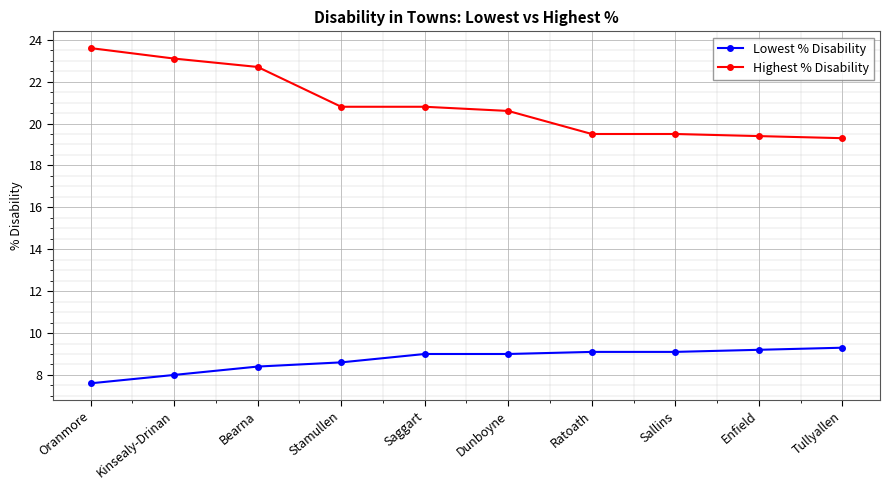

True or false: Highest % Disability and Lowest % Disability cross at least once.

False